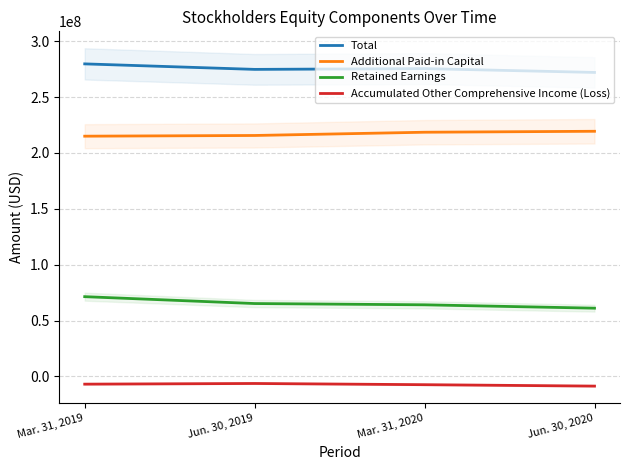

Is it true that Retained Earnings equals 65256000 at Jun. 30, 2019?

True